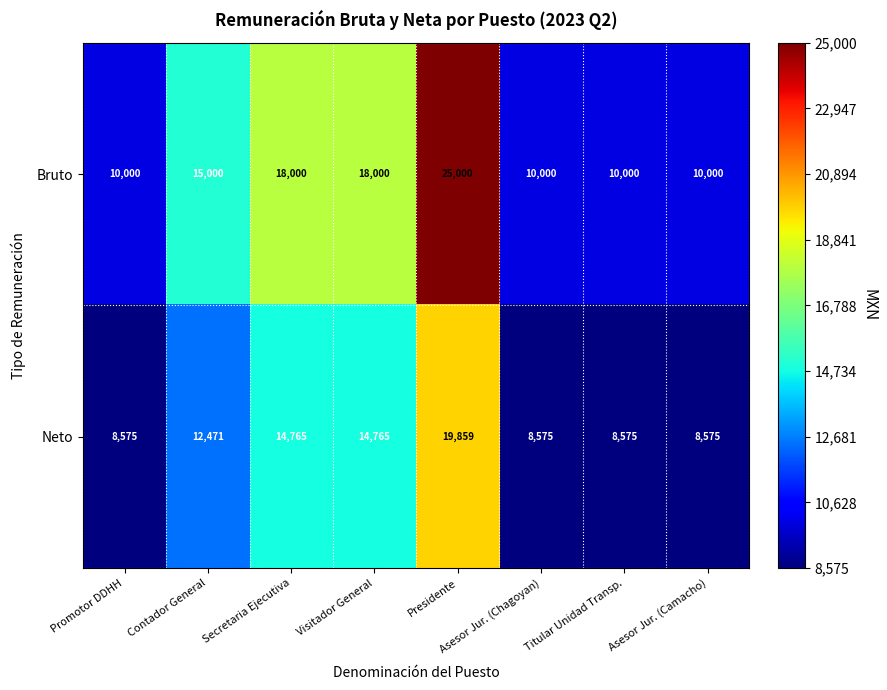

How many distinct data groups are displayed?

2